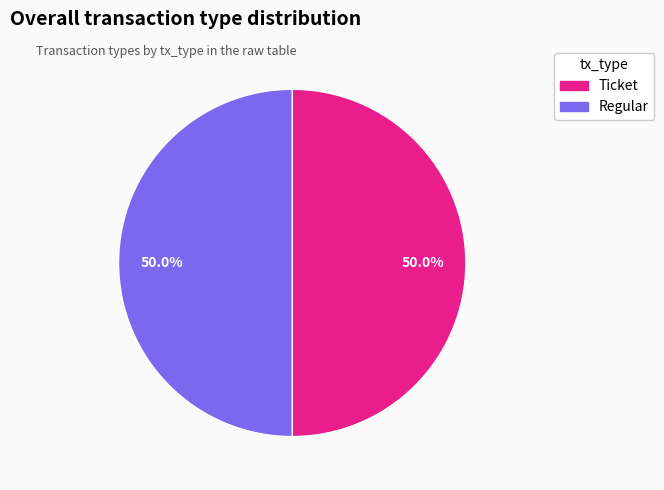

Count the number of slices in the pie.

2